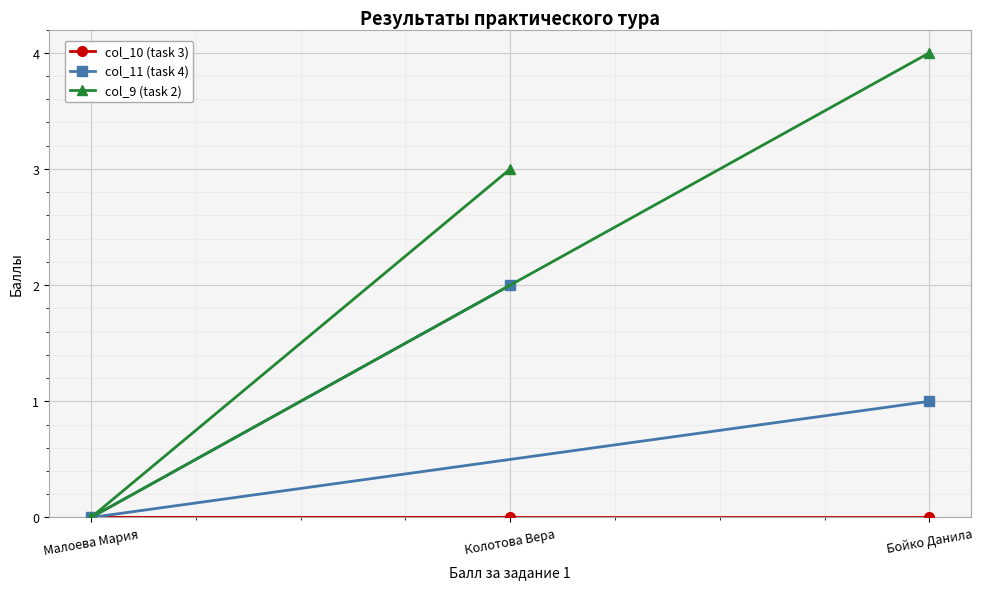

Reading left to right, transcribe all the data shown in this chart.

col_10 (task 3): Бойко Данила=0	Малоева Мария=0	Колотова Вера=0
col_11 (task 4): Бойко Данила=1	Малоева Мария=0	Колотова Вера=2
col_9 (task 2): Бойко Данила=4	Малоева Мария=0	Колотова Вера=3